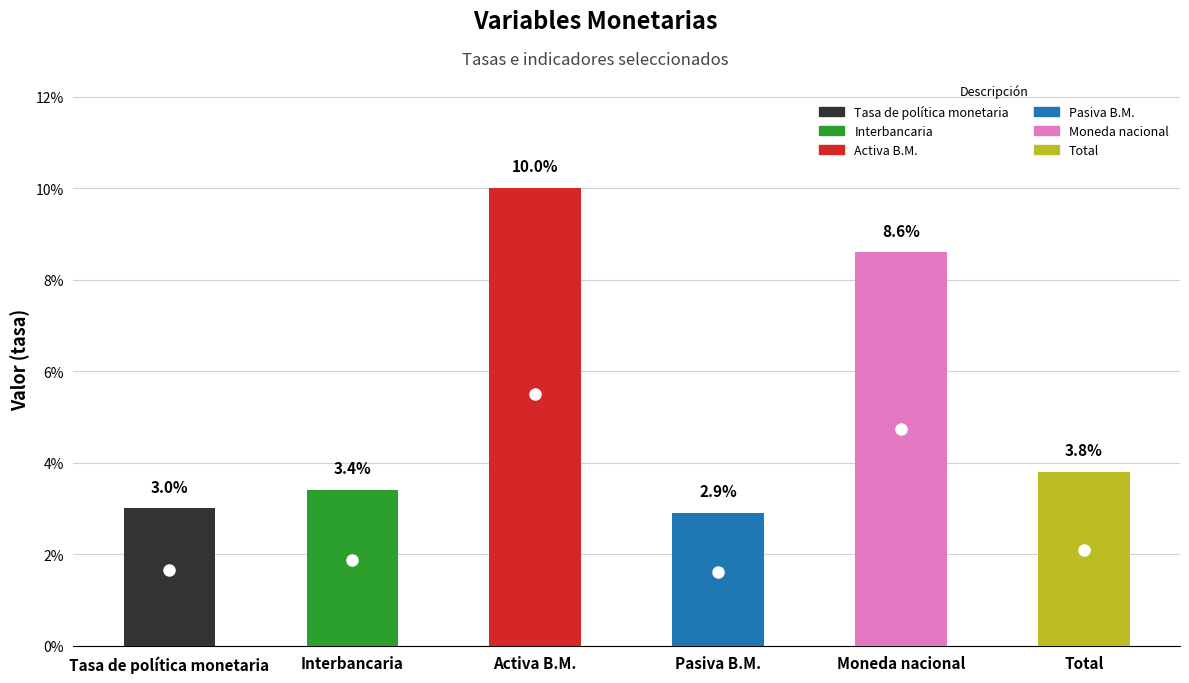

Are the bars grouped side by side (vs. stacked)?

No